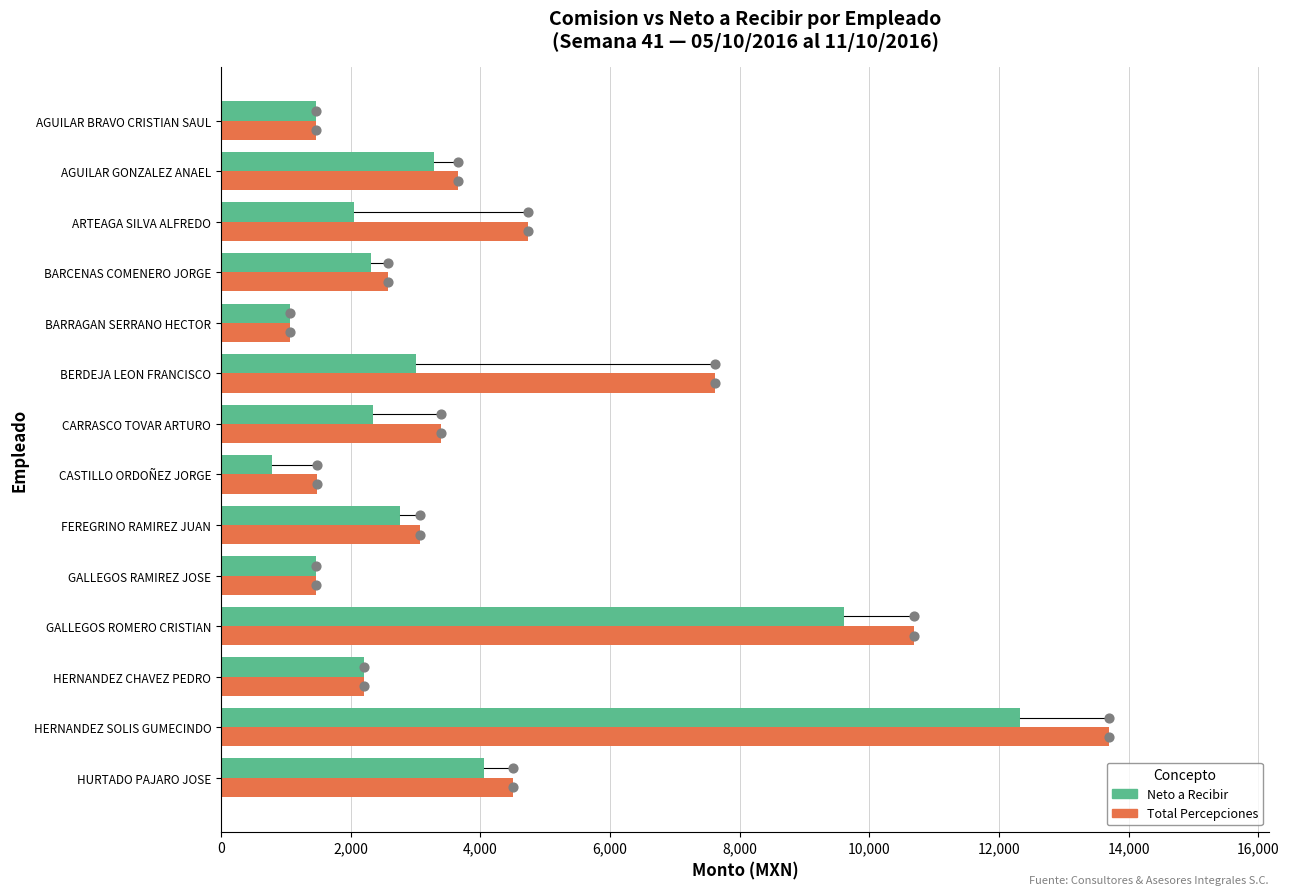

Which series has the largest Y range (max minus min)?

Total Percepciones